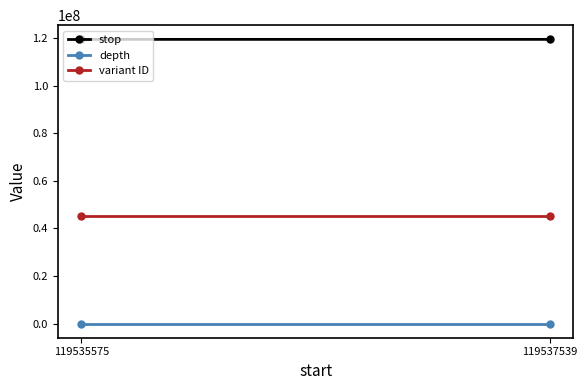

How many lines are shown in the chart?

3